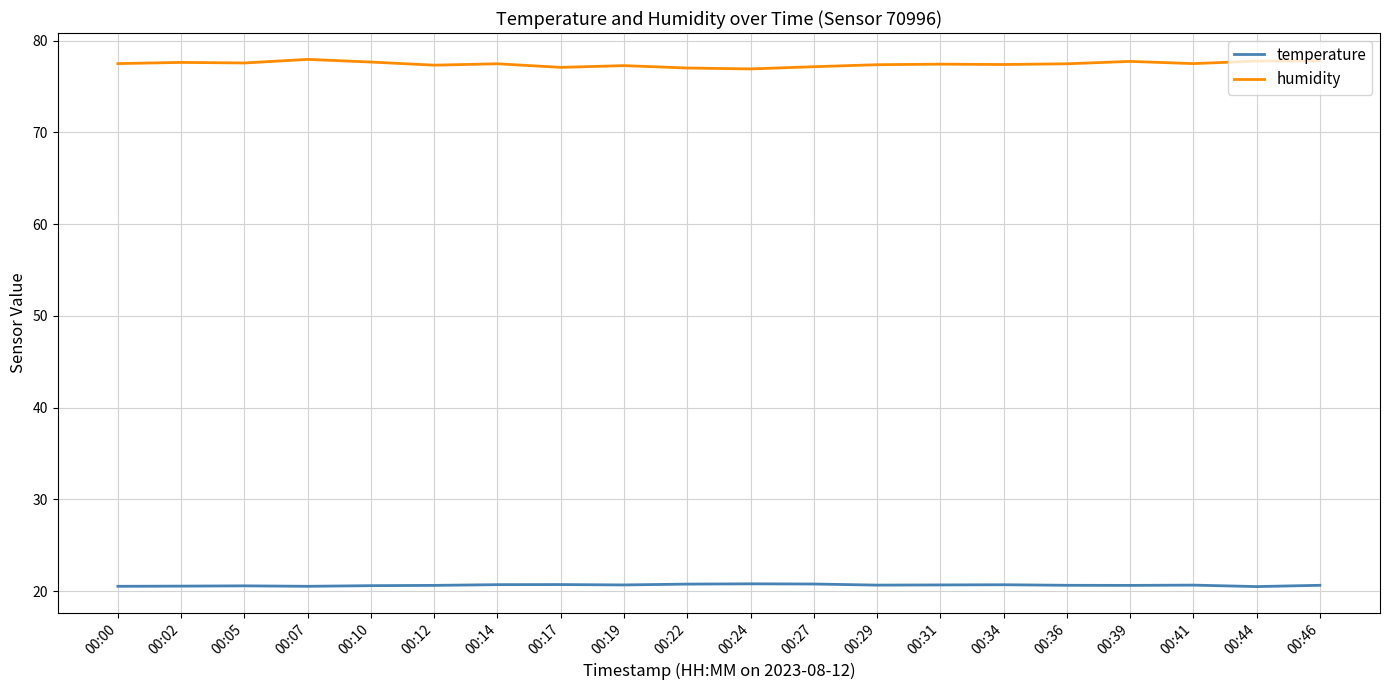

How many categories are shown in the chart?

20